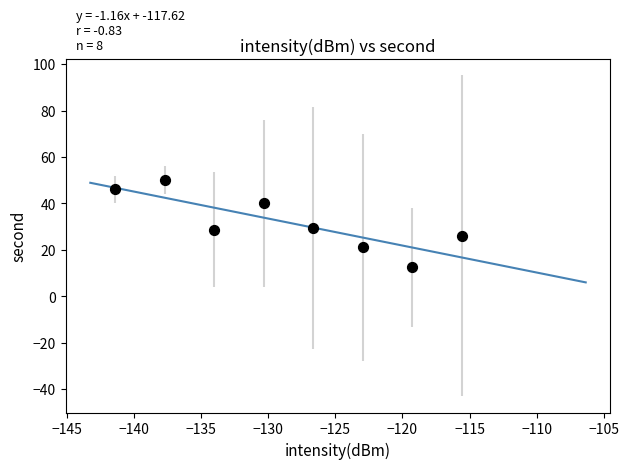

What is the average X value?

-128.5